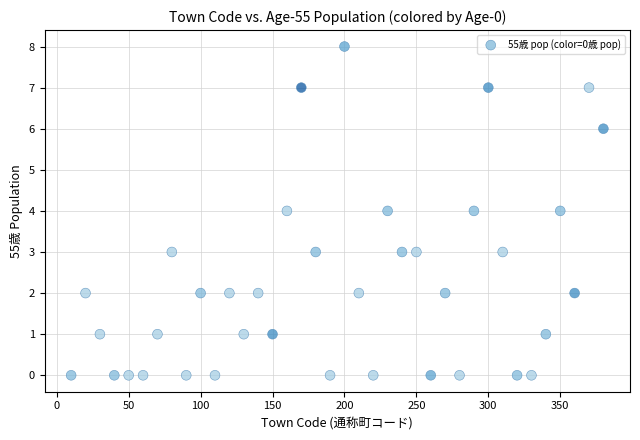

What is the range of Y values (max minus min)?

8